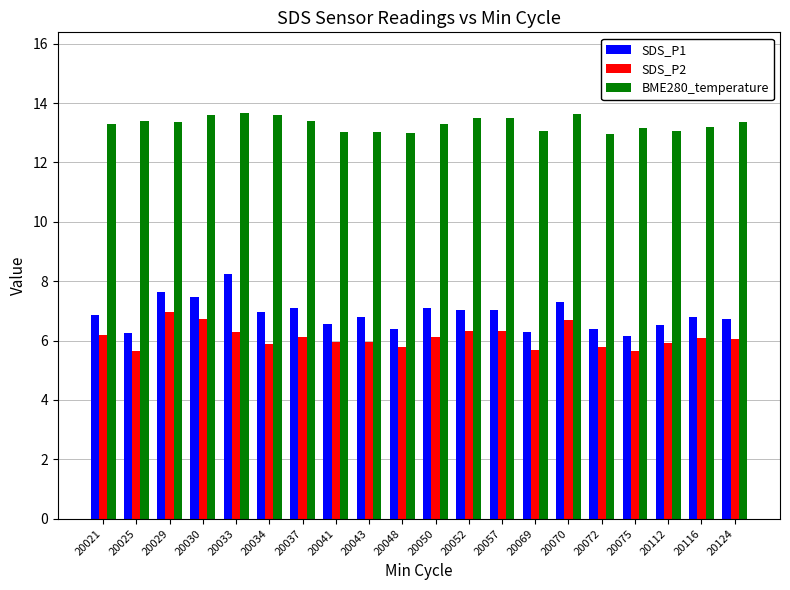

The value of BME280_temperature at 20034 is 13.6. True or false?

True